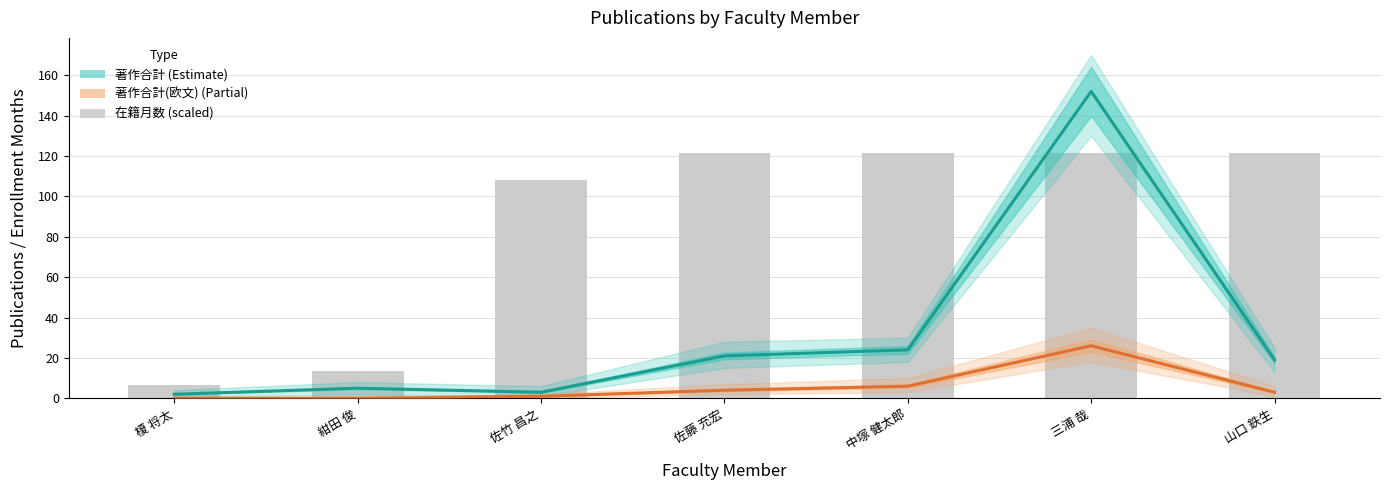

Which category has the lowest value in the 著作合計 (Estimate) series?

榎 将太